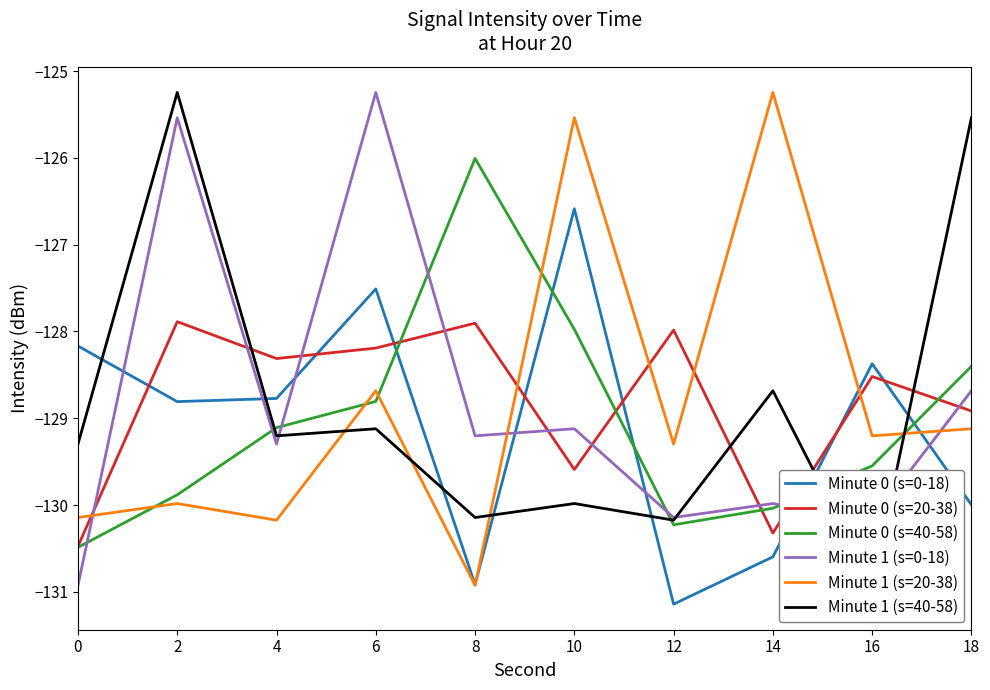

Which series changed the most between 0 and 8?

Minute 0 (s=40-58)